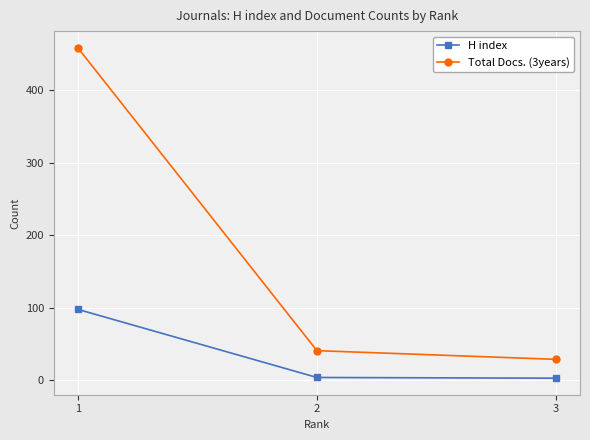

Which series has the largest total across all categories?

Total Docs. (3years)